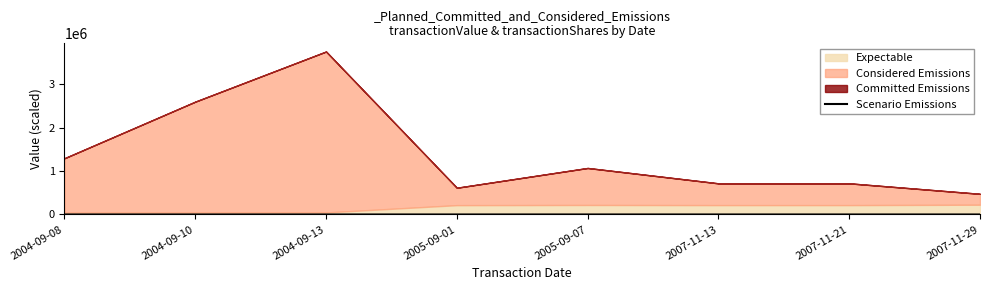

How many data points are less than 144?

3